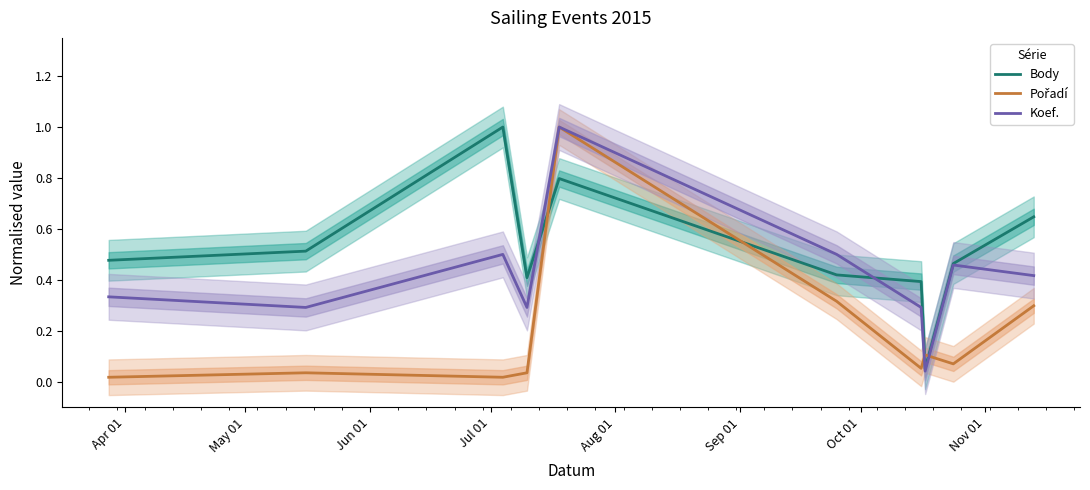

How many interior local valleys does the Body series have?

2